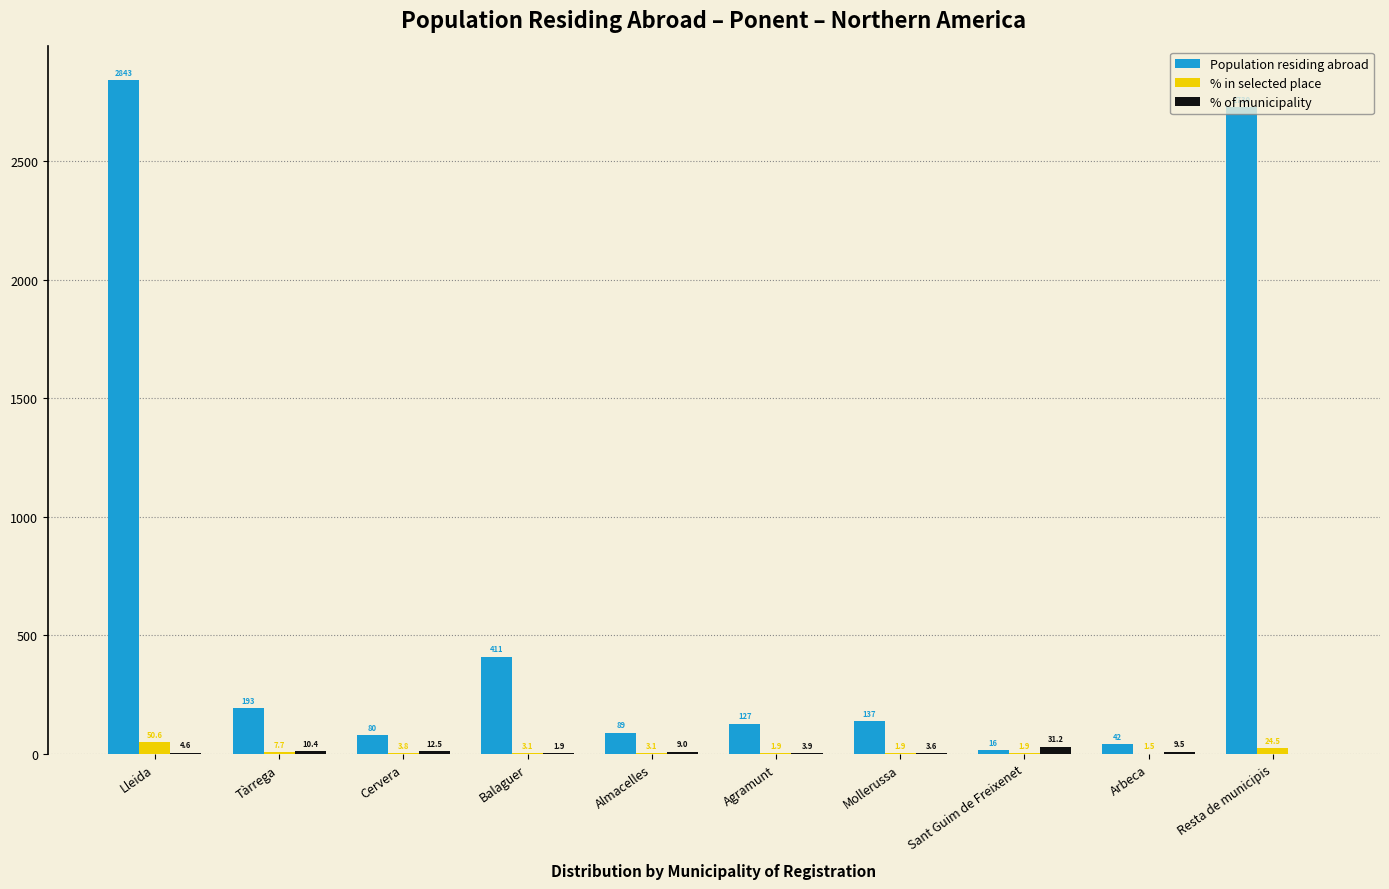

Which series changed the most between Tàrrega and Resta de municipis?

Population residing abroad